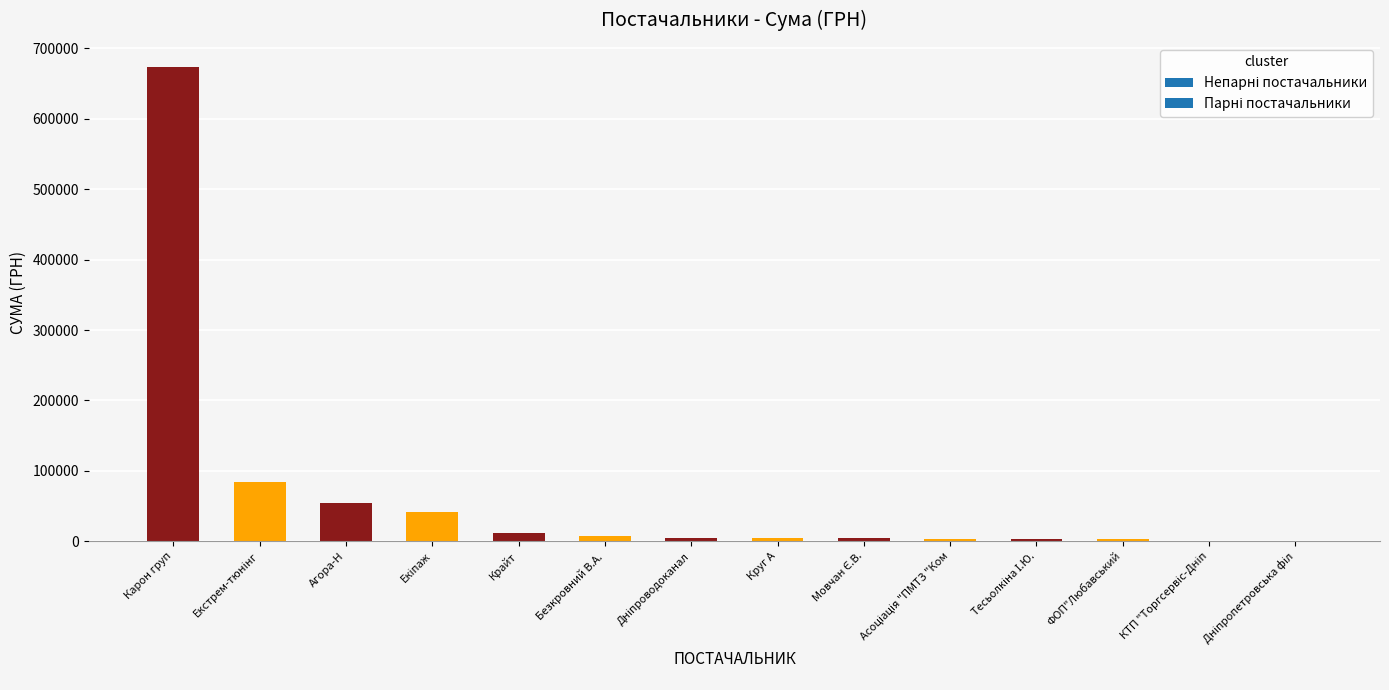

What is the greatest value displayed?

674150.5